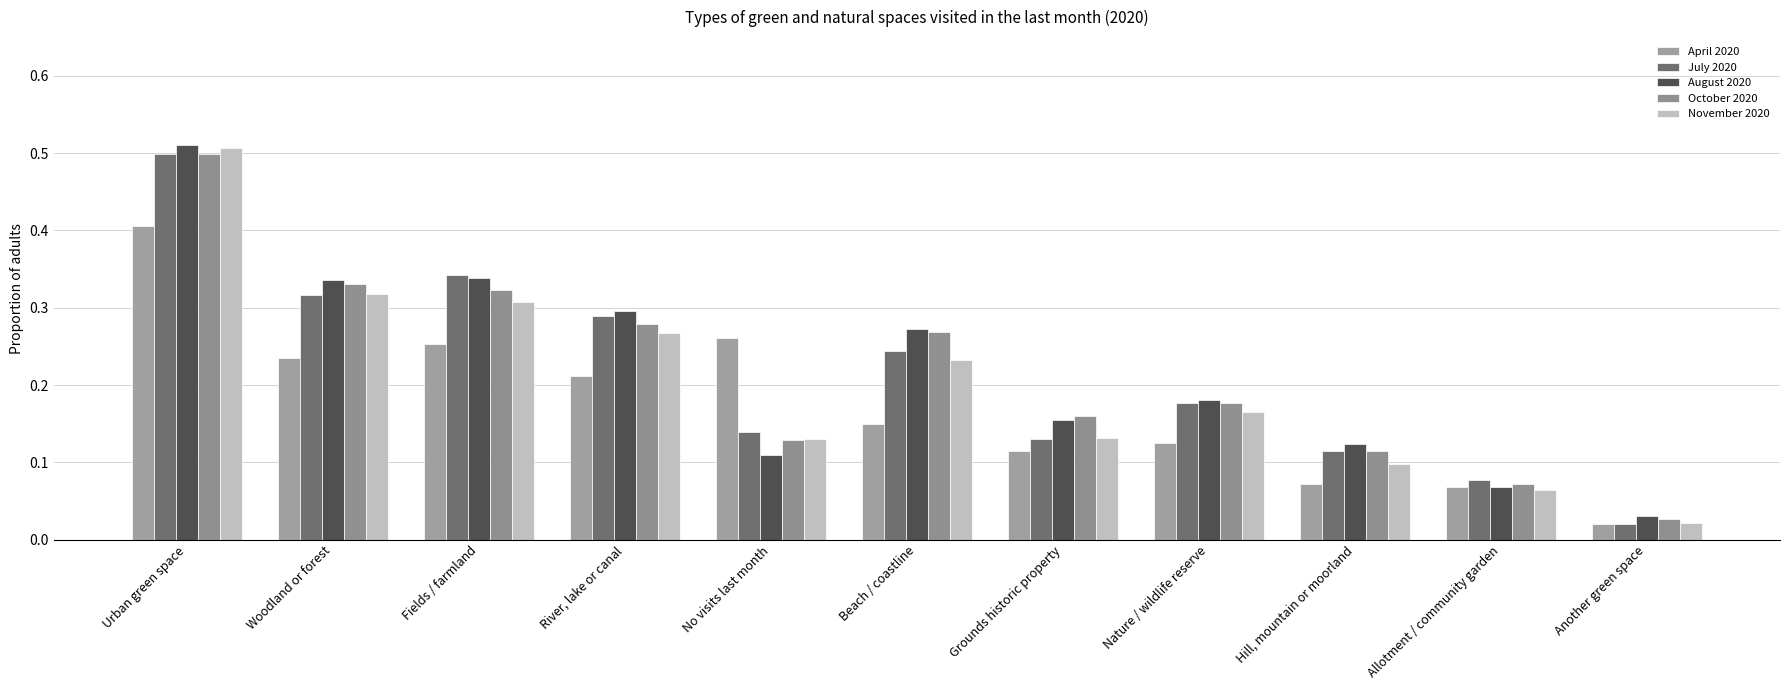

How many distinct data groups are displayed?

5